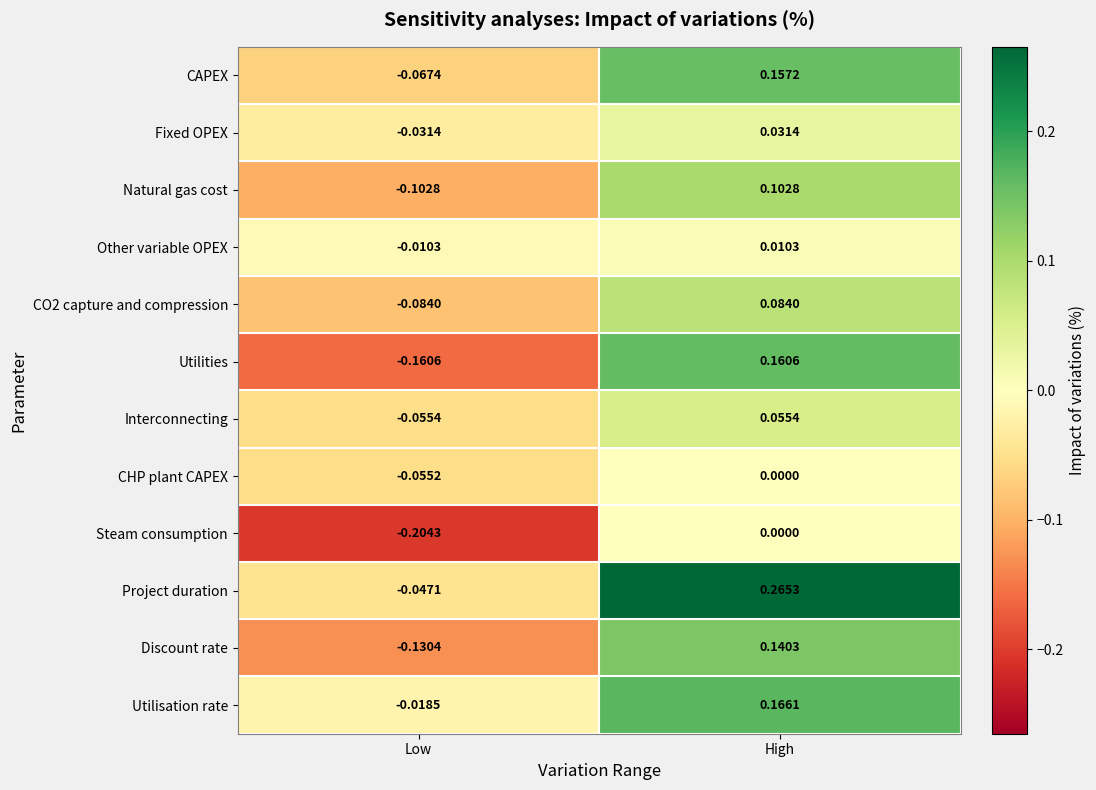

Count the number of categories in the chart.

2